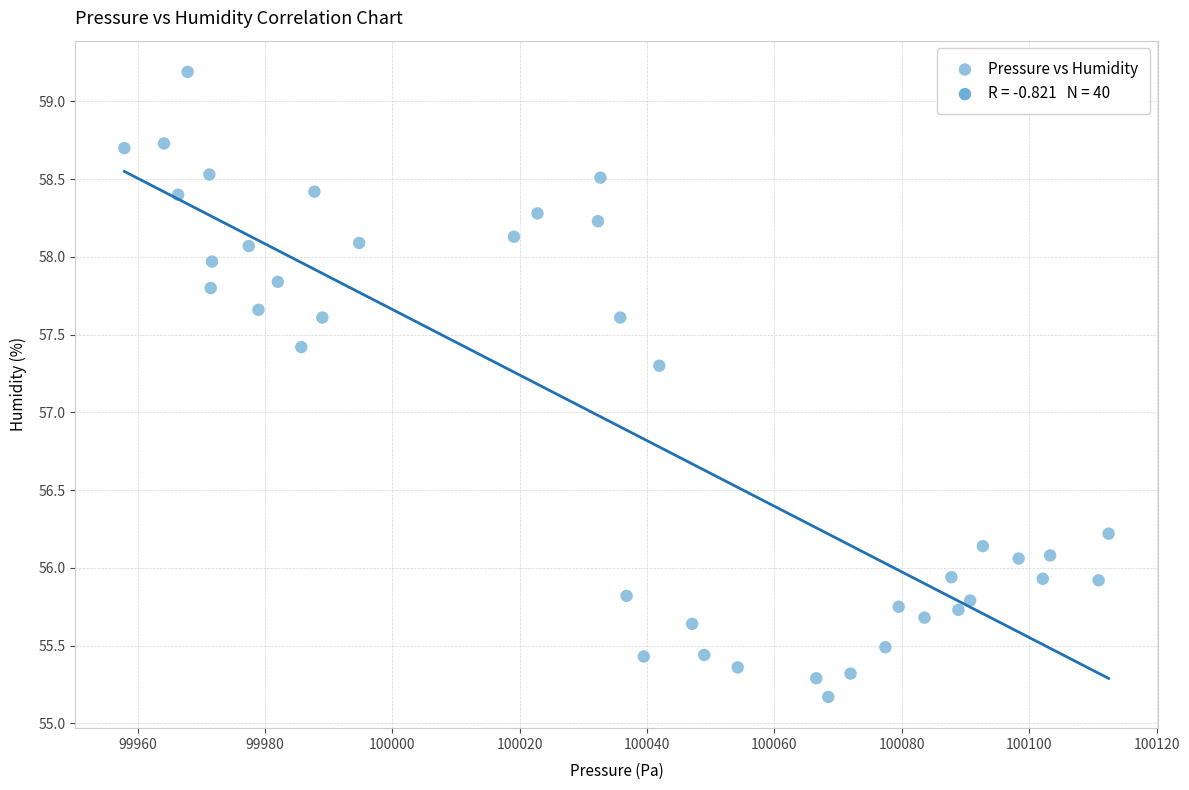

What is the range of Y values (max minus min)?

4.0